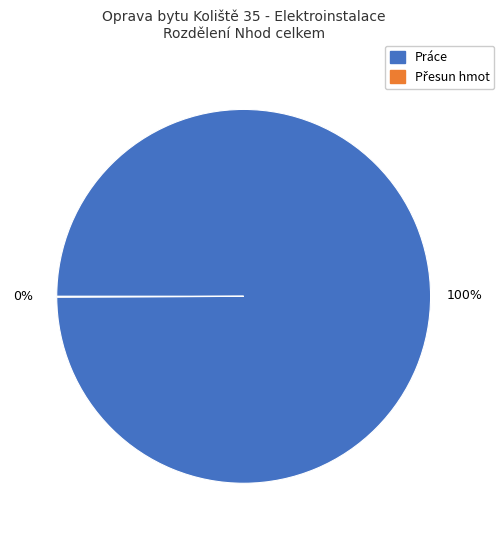

Is there any slice that represents more than half of the pie?

Yes